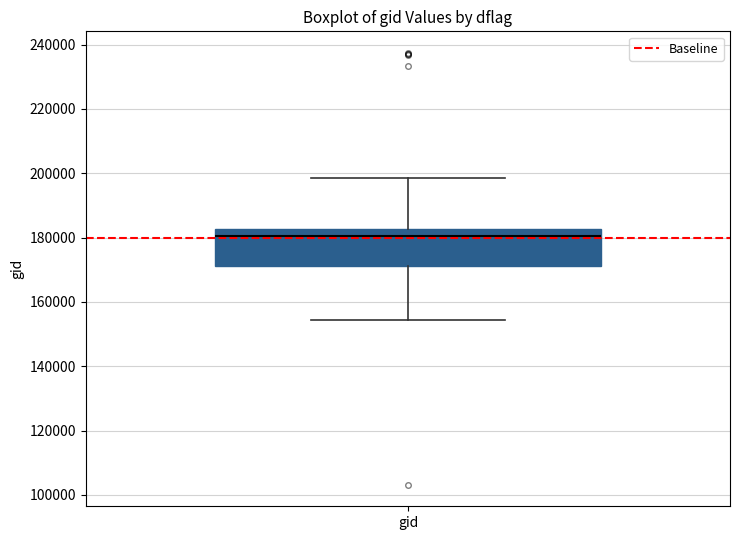

Transcribe this box plot: give where the median line is, the range the box spans, and where the two whiskers end, as read against the y-axis. The values are not printed on the chart, so give them approximately, as read against the axis.

median 180000, box 172000 to 182000, whiskers 154000 to 198000